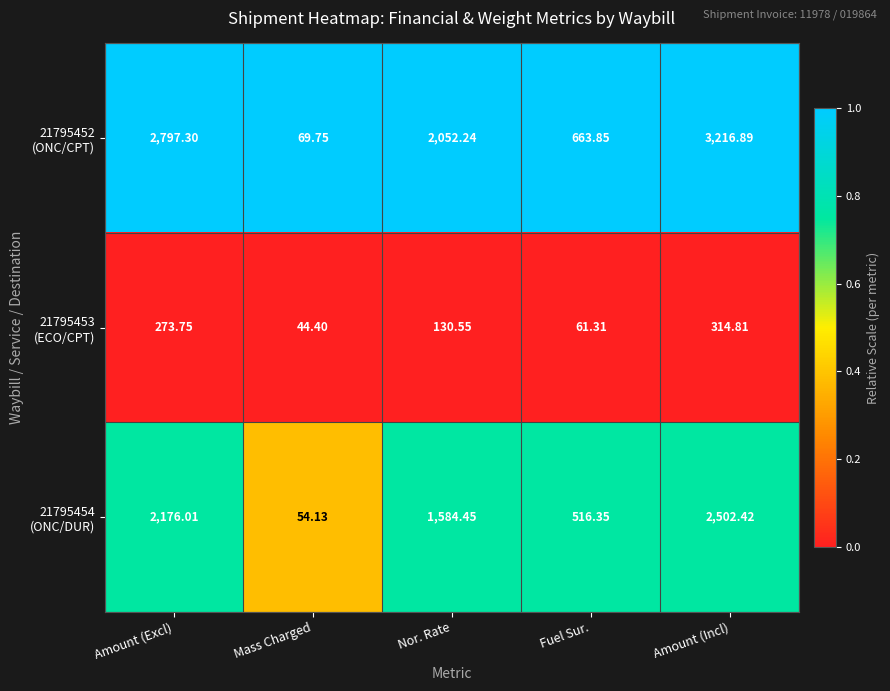

At which category is the sum across all series the highest?

Amount (Incl)